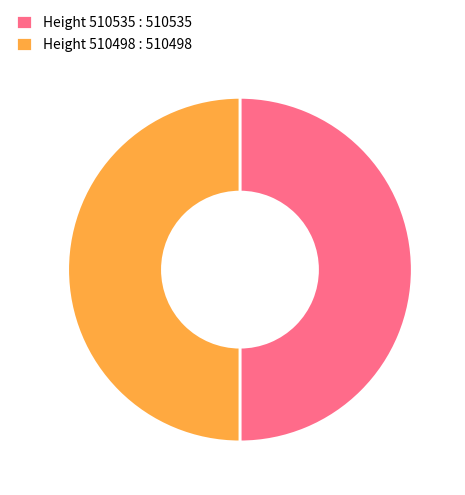

Do Height 510535 : 510535 and Height 510498 : 510498 together represent more than half of the pie?

Yes